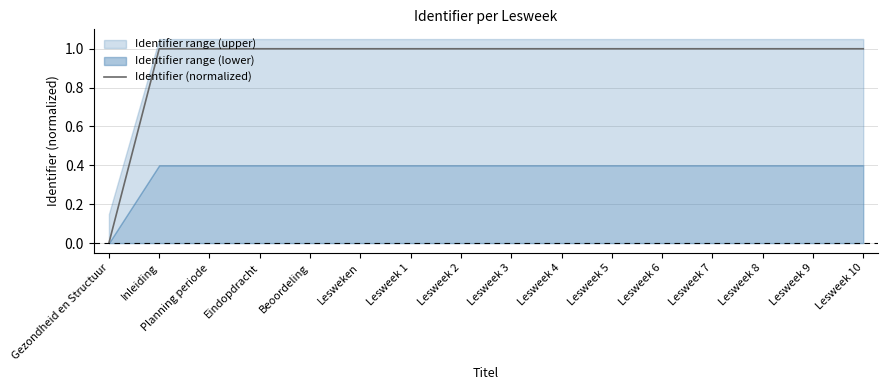

List the labels in order of value, largest first.

Lesweek 10, Lesweek 9, Lesweek 8, Lesweek 7, Lesweek 6, Lesweek 5, Lesweek 4, Lesweek 3, Lesweek 2, Lesweek 1, Lesweken, Beoordeling, Eindopdracht, Planning periode, Inleiding, Gezondheid en Structuur